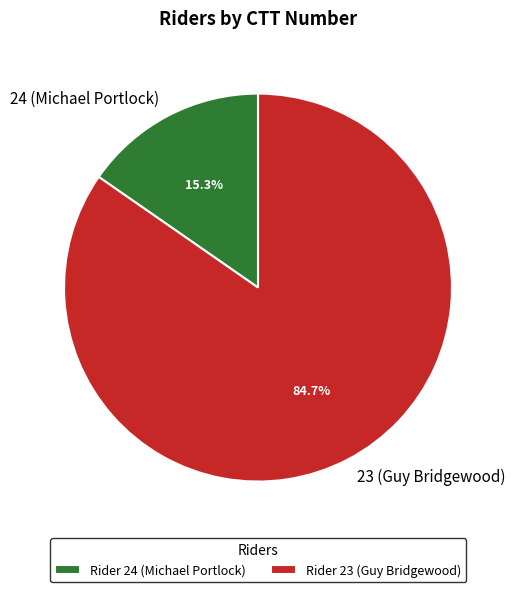

Rank the categories by value from highest to lowest.

23 (Guy Bridgewood), 24 (Michael Portlock)